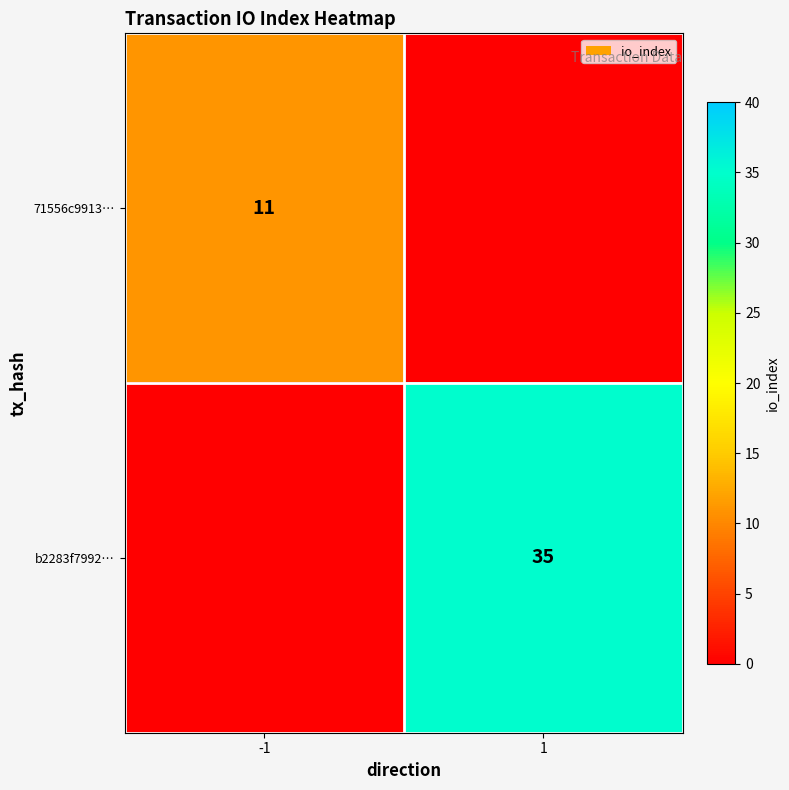

True or false: 71556c9913… has a value of 11 at -1.

True